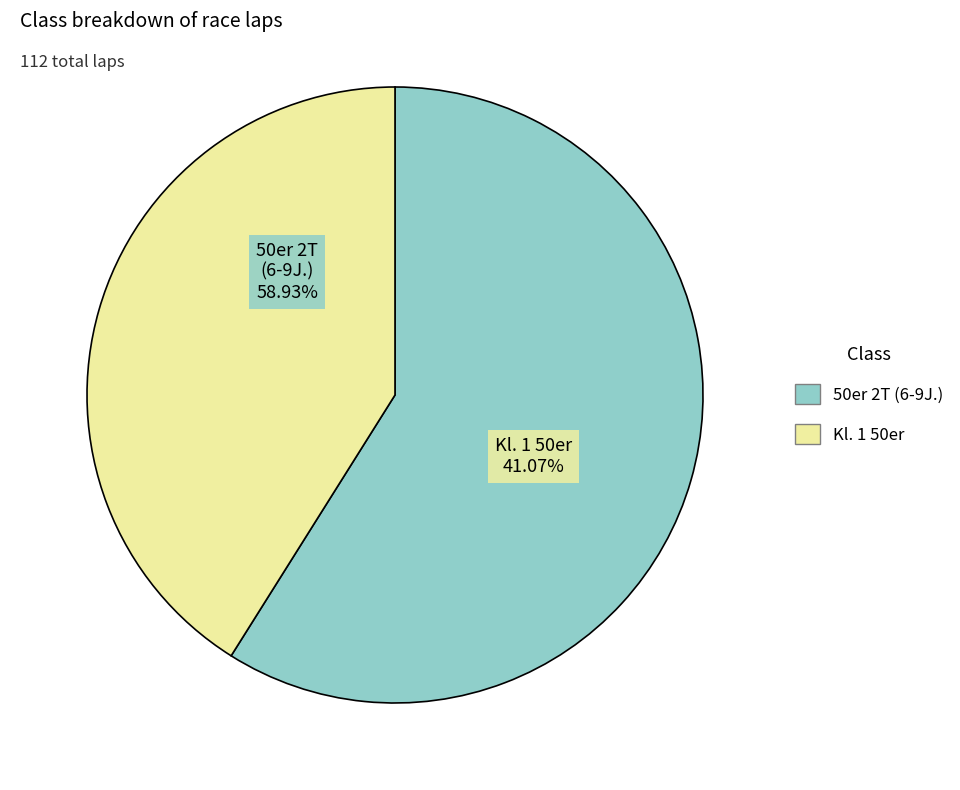

What is the majority slice?

50er 2T (6-9J.)